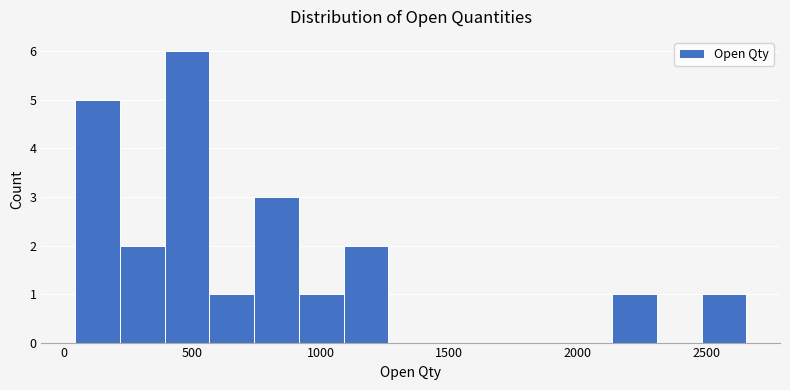

Read against the x-axis, roughly where is the centre of the tallest bar?

500